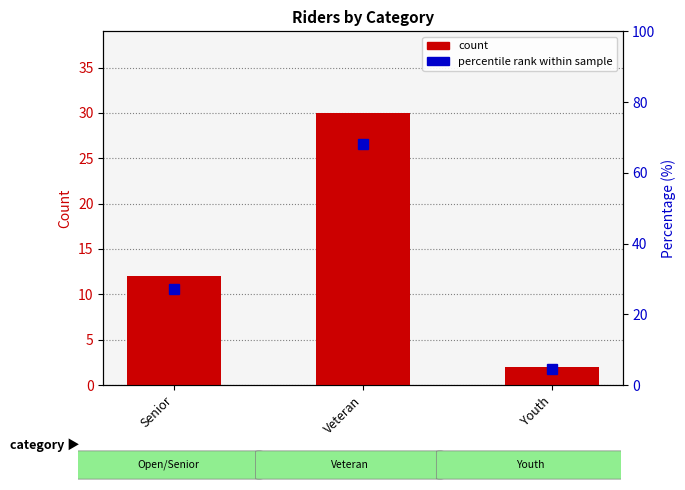

Which category has the lowest value across all series?

Youth